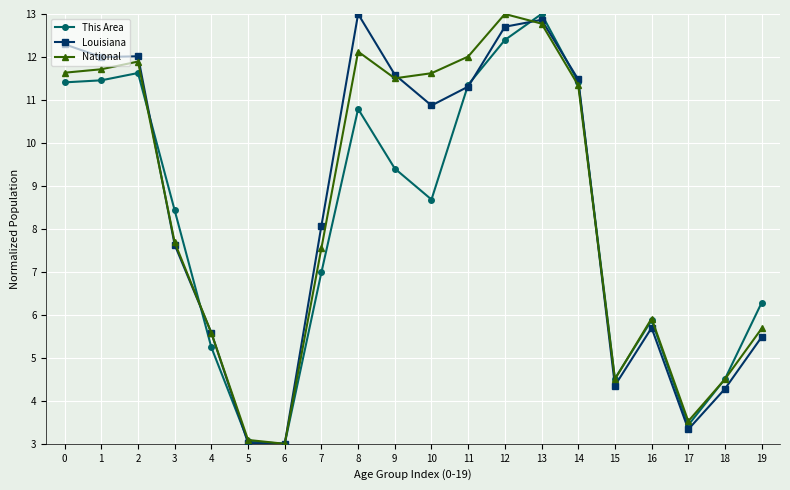

How many values in the Louisiana series are below 10?

10